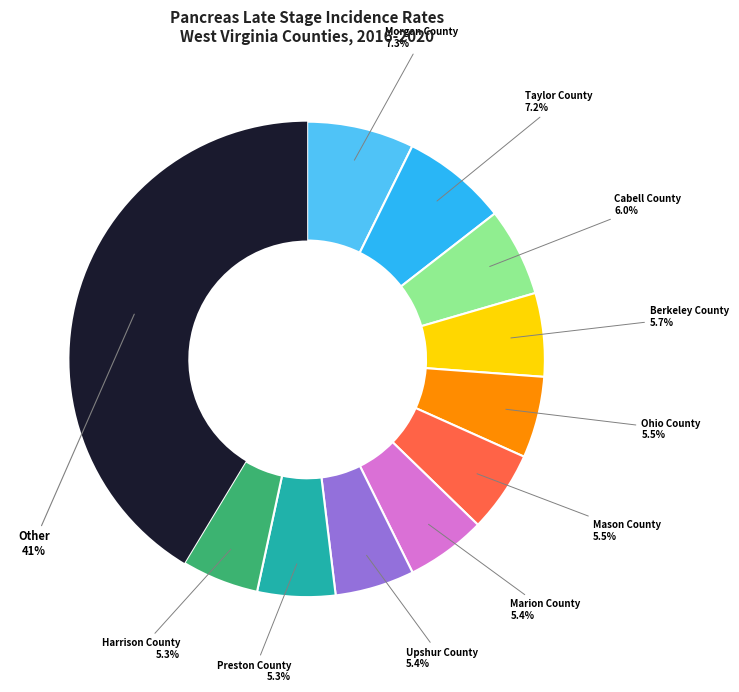

Is there any slice that represents more than half of the pie?

No